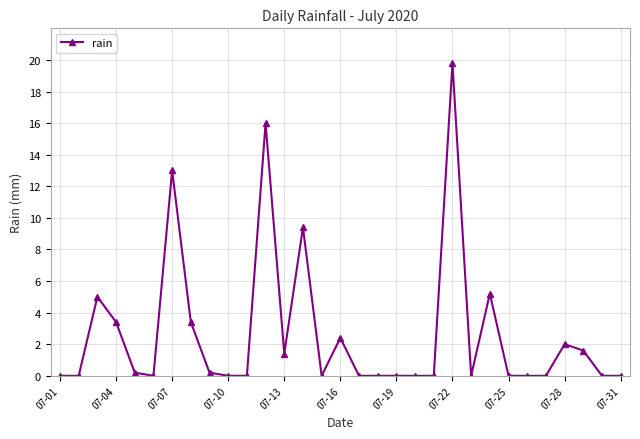

Reading left to right, list all the values displayed in this chart.

0.0	0.0	5.0	3.4	0.2	0.0	13.0	3.4	0.2	0.0	0.0	16.0	1.4	9.4	0.0	2.4	0.0	0.0	0.0	0.0	0.0	19.8	0.0	5.2	0.0	0.0	0.0	2.0	1.6	0.0	0.0